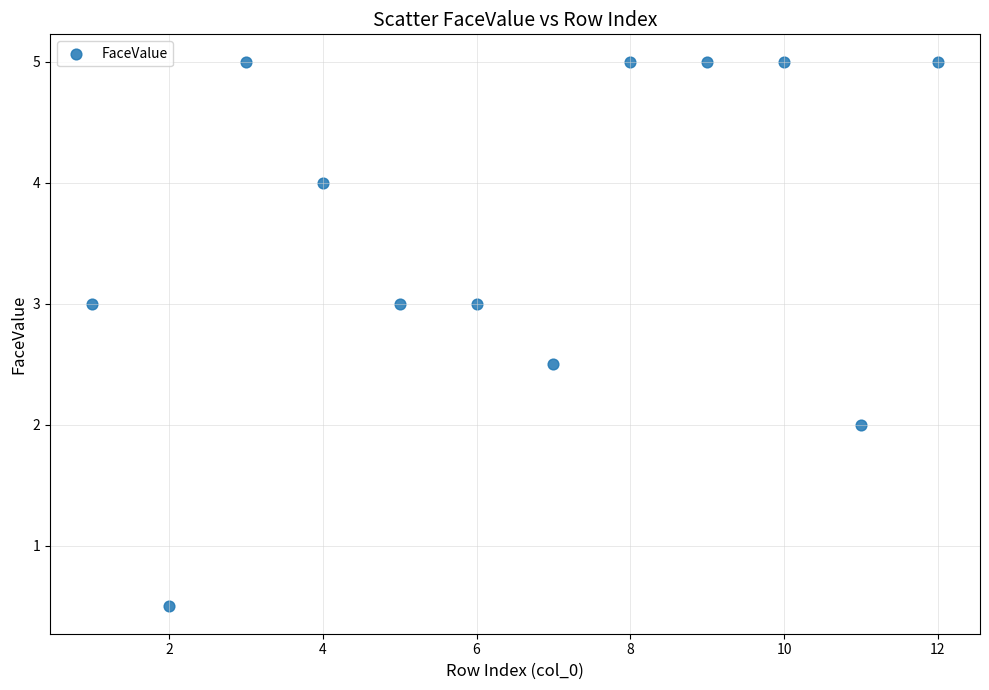

What is the range of Y values (max minus min)?

4.5